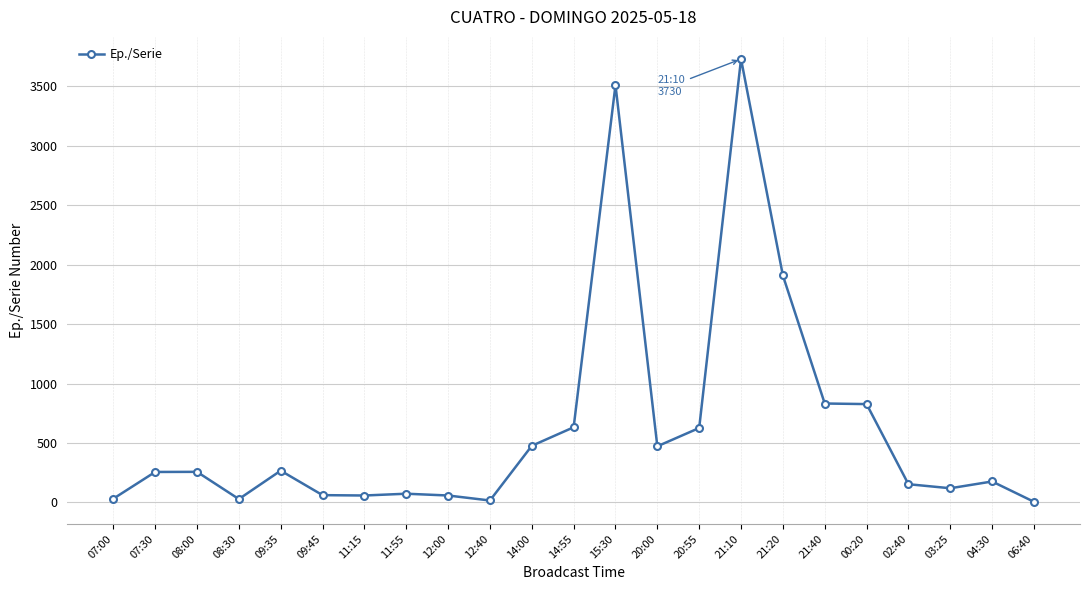

The chart shows a value of 267 at 09:35. True or false?

True